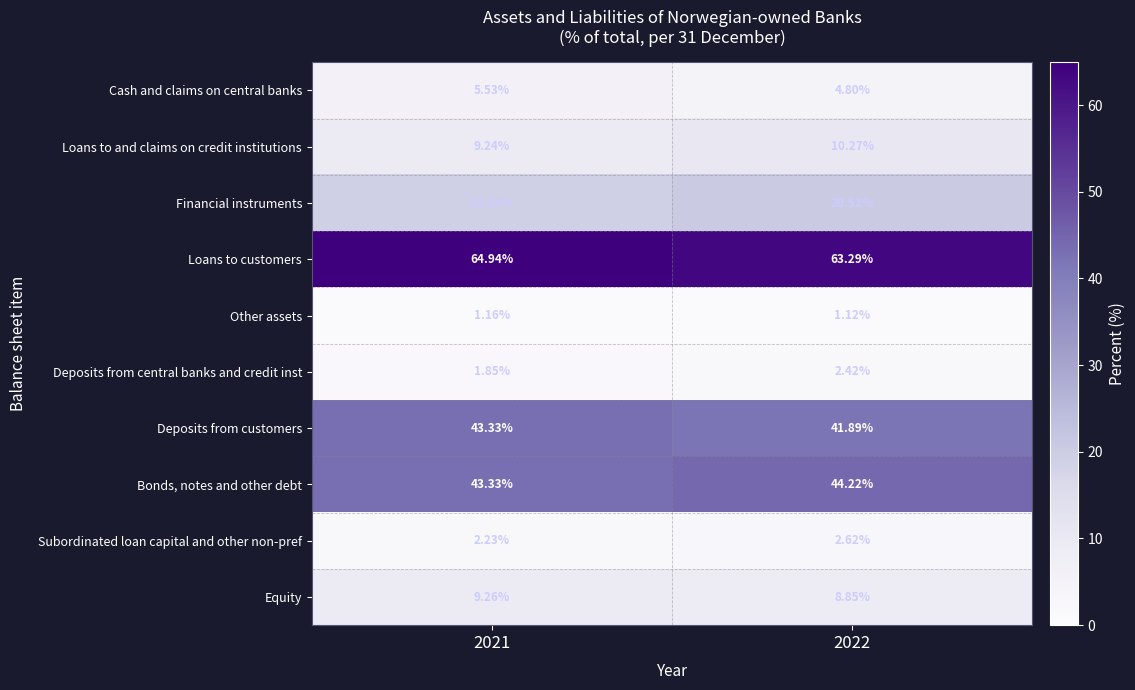

Rank the series by their maximum value, from lowest to highest.

Other assets, Deposits from central banks and credit inst, Subordinated loan capital and other non-pref, Cash and claims on central banks, Equity, Loans to and claims on credit institutions, Financial instruments, Deposits from customers, Bonds, notes and other debt, Loans to customers